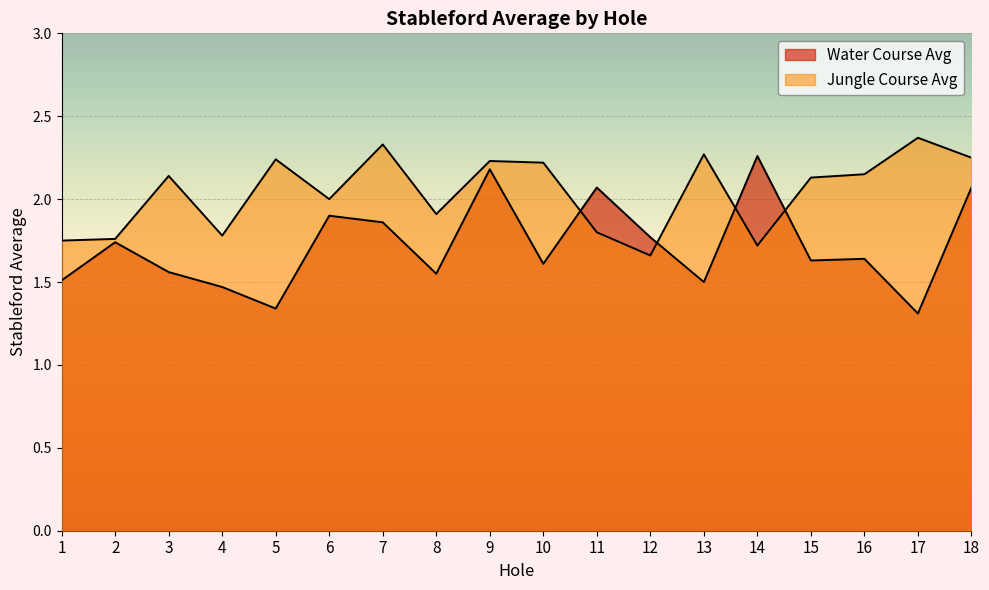

How many lines are shown in the chart?

2